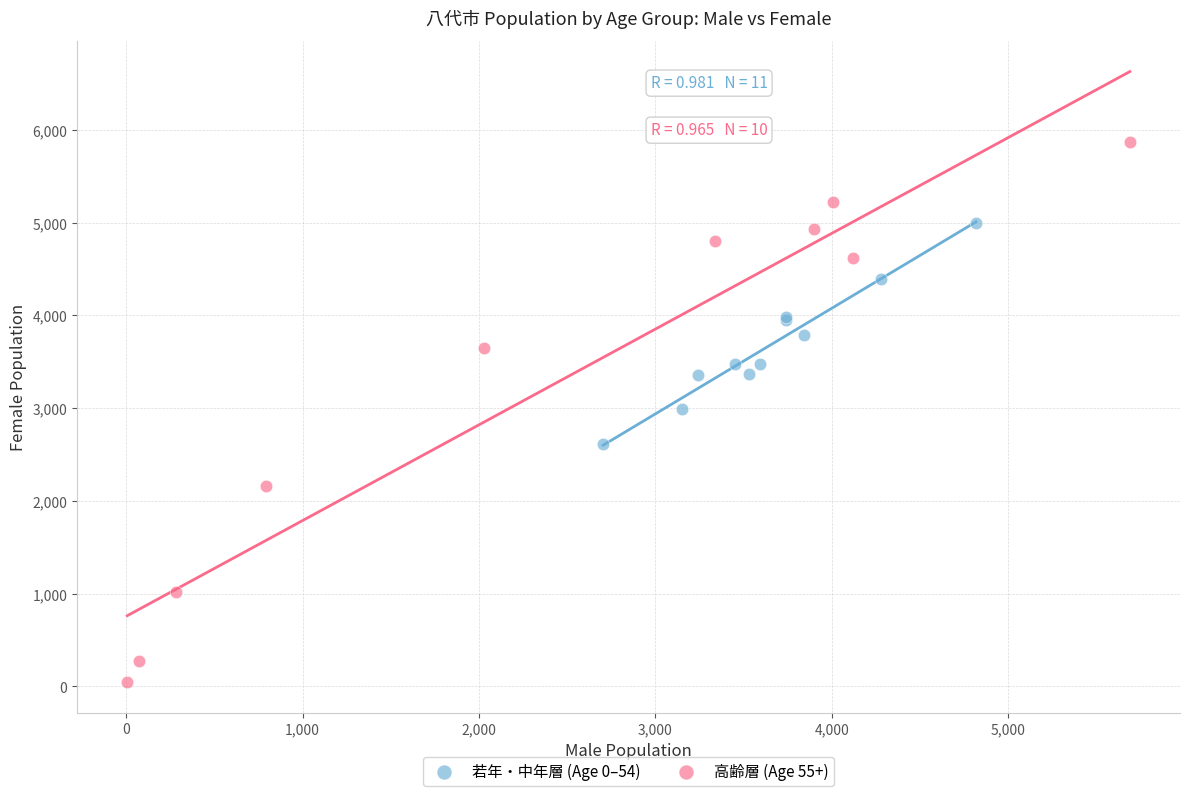

Which series reaches the maximum Y coordinate?

高齢層 (Age 55+)